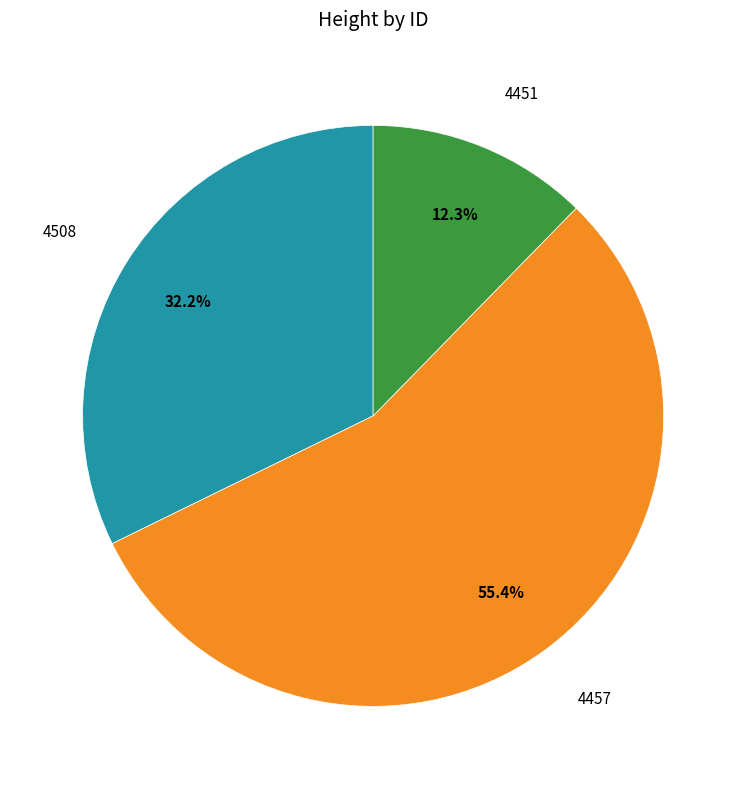

Is there a majority slice in this chart?

Yes